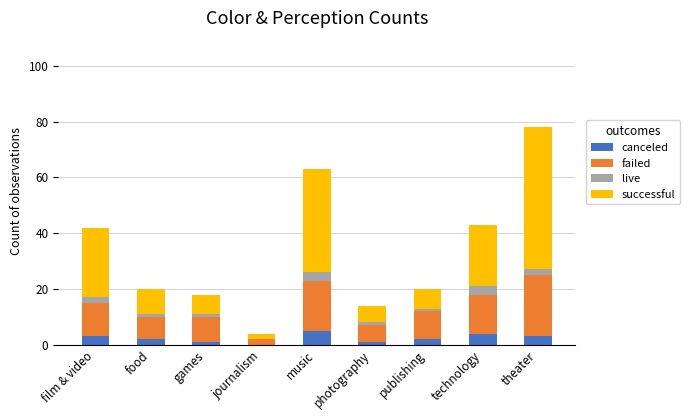

What is the total value across all series at photography?

14